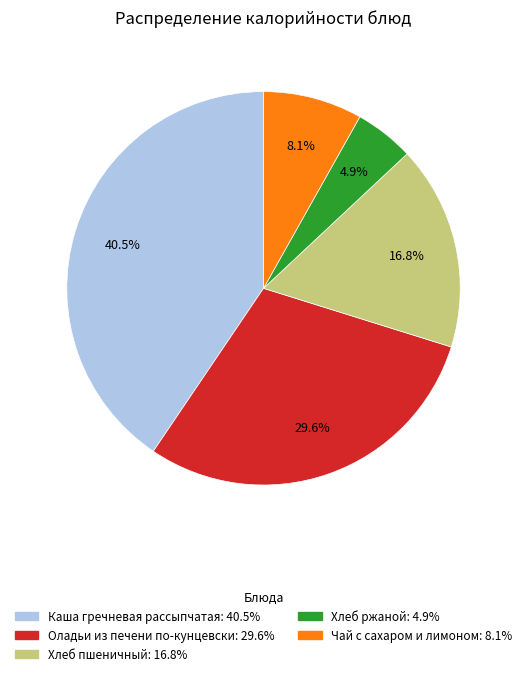

Count the number of slices in the pie.

5